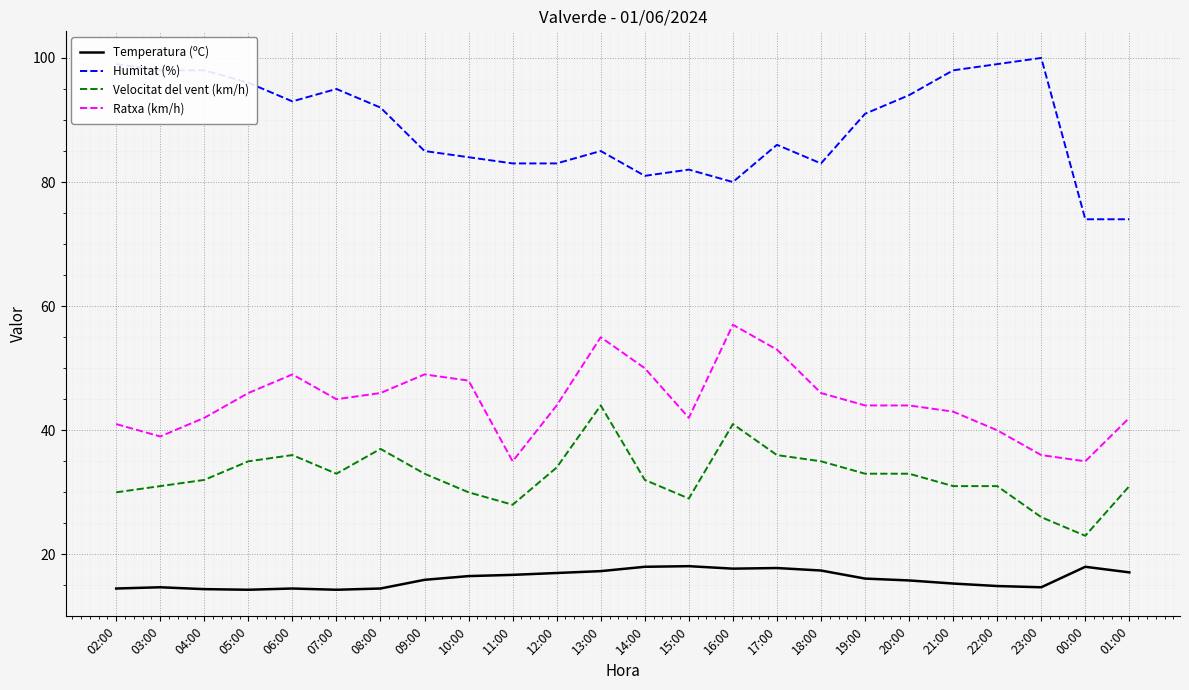

True or false: Humitat (%) has a value of 81.0 at 14:00.

True